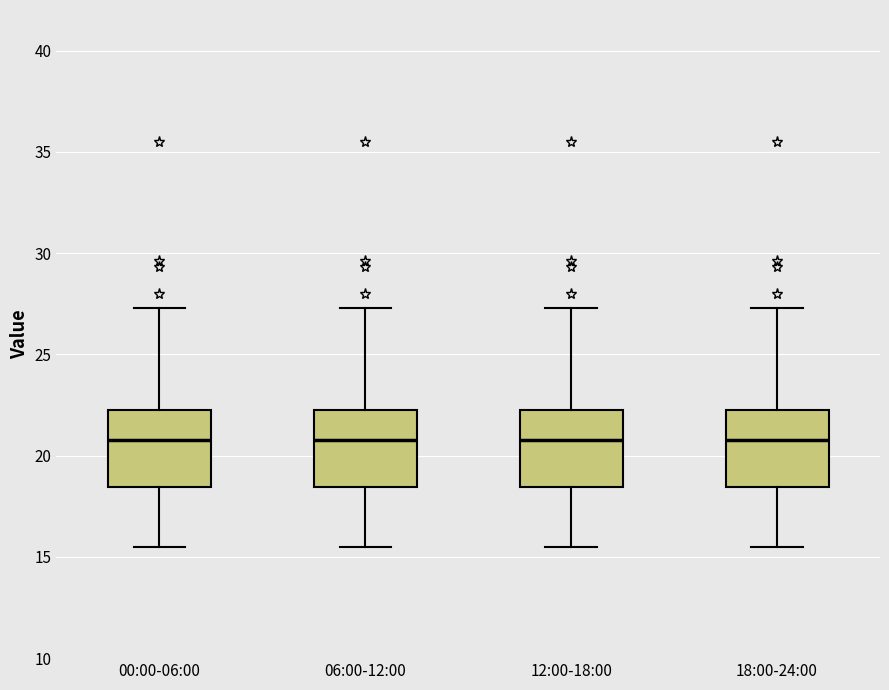

Reading left to right, transcribe this box plot: for each box, give where its median line is, the range the box spans, and where its two whiskers end, as read against the y-axis. The values are not printed on the chart, so give them approximately, as read against the axis.

00:00-06:00: median 21.0, box 18.5 to 22.5, whiskers 15.5 to 27.5
06:00-12:00: median 21.0, box 18.5 to 22.5, whiskers 15.5 to 27.5
12:00-18:00: median 21.0, box 18.5 to 22.5, whiskers 15.5 to 27.5
18:00-24:00: median 21.0, box 18.5 to 22.5, whiskers 15.5 to 27.5